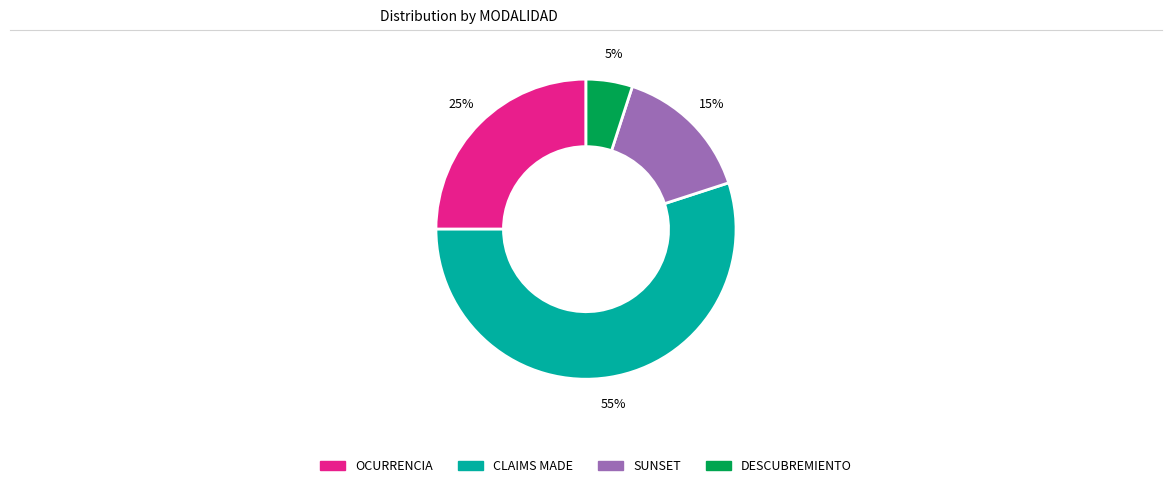

To the nearest percent, what is the difference between the largest and smallest slice percentages?

50%